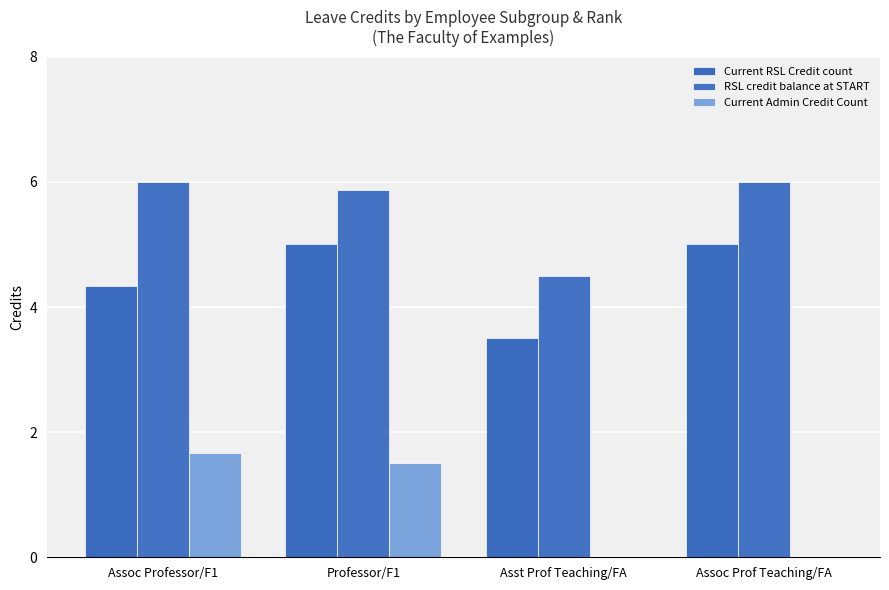

True or false: Current Admin Credit Count has a value of 0.6 at Assoc Professor/F1.

False